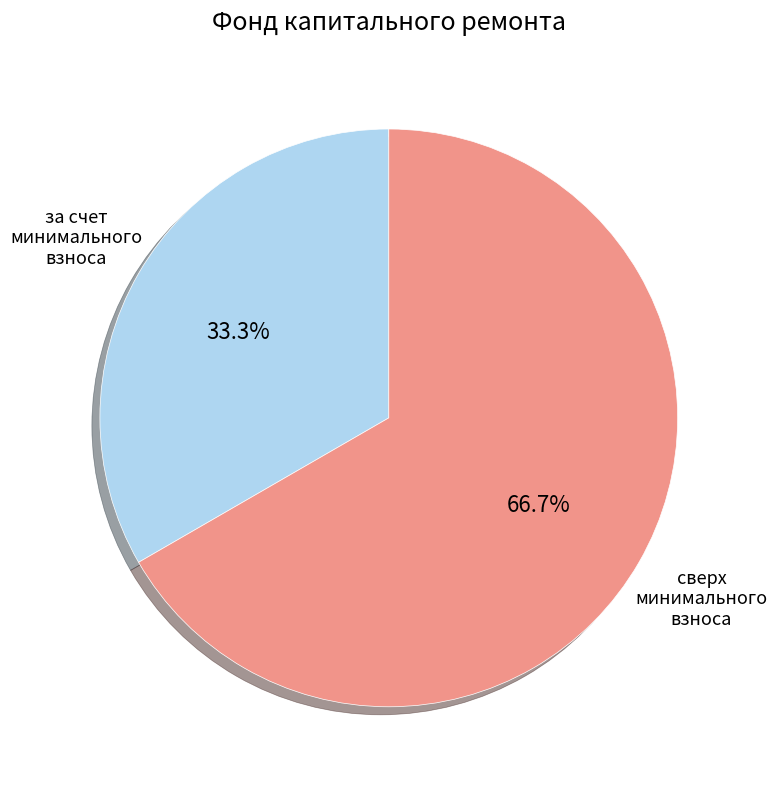

Does any single category account for the majority?

Yes